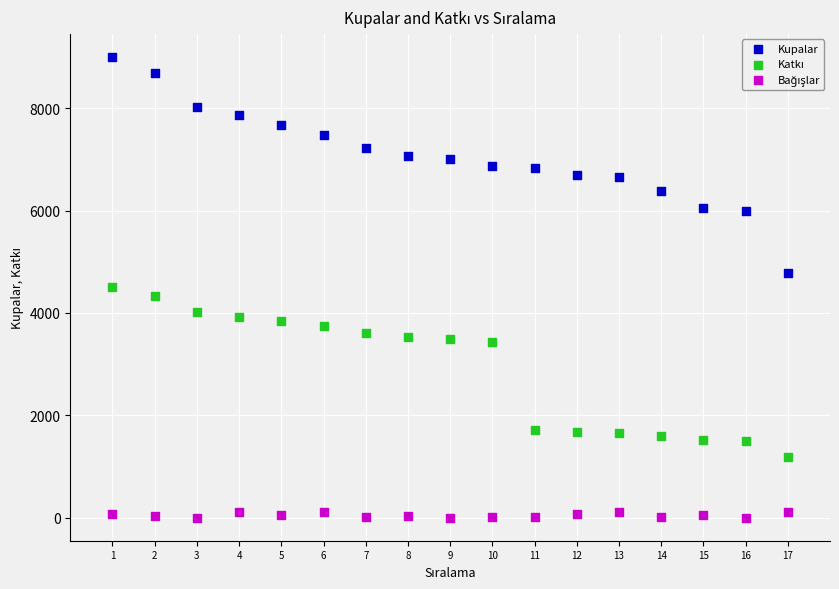

Which series reaches the maximum Y coordinate?

Kupalar